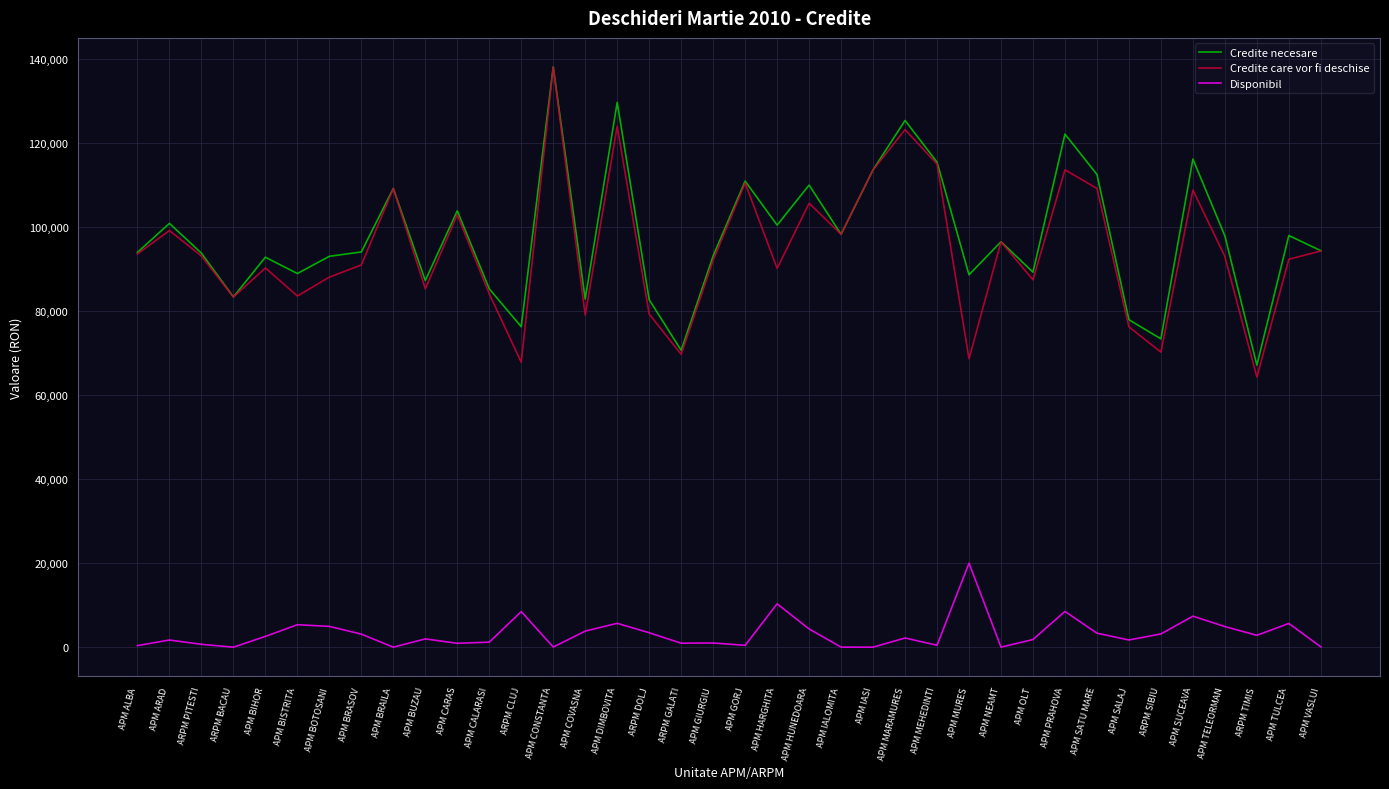

True or false: Disponibil and Credite necesare intersect in this chart.

False